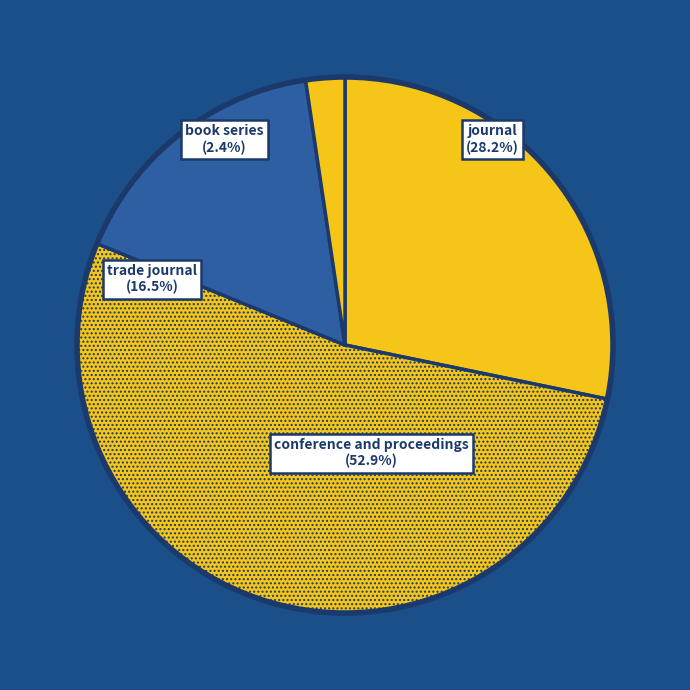

To the nearest percent, what is the difference between the largest and smallest slice percentages?

51%